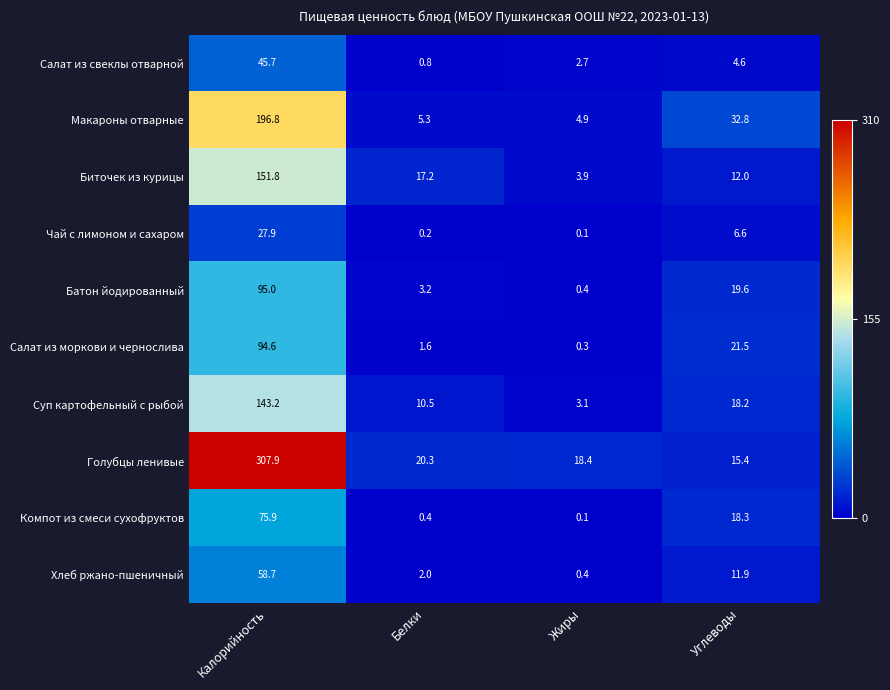

At which category does the chart reach its peak across all series?

Калорийность